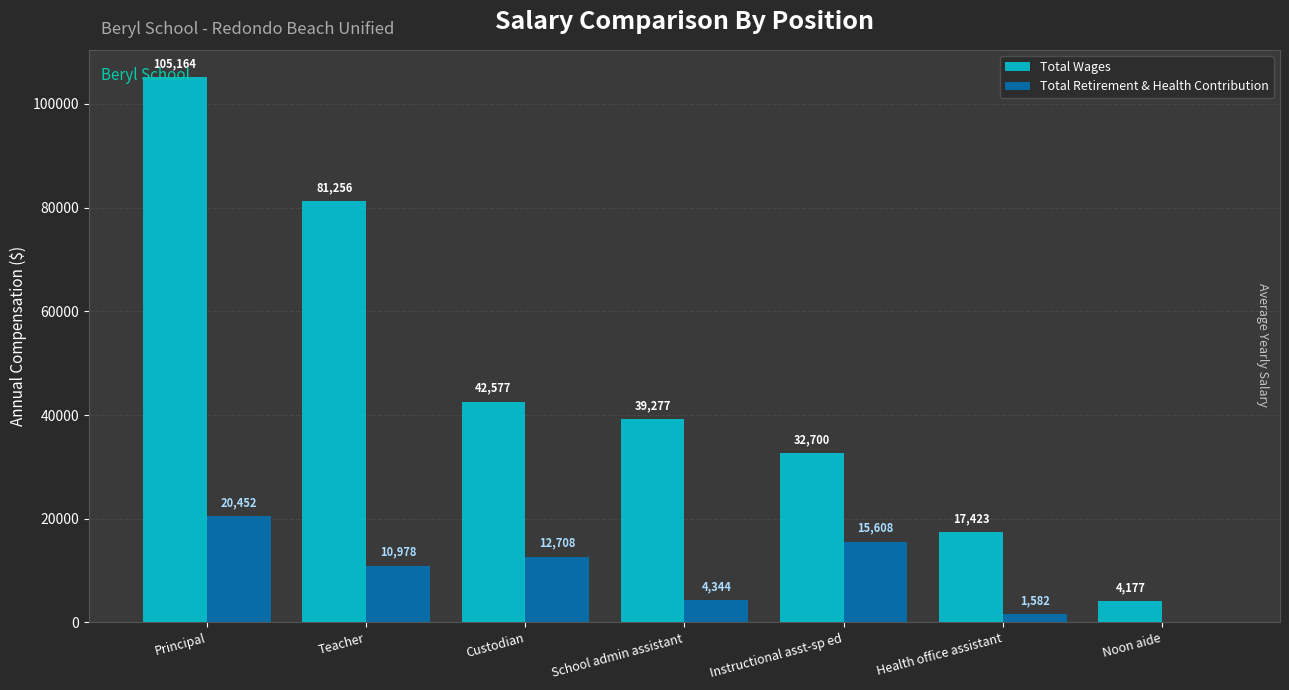

Which category has the highest value across all series?

Principal